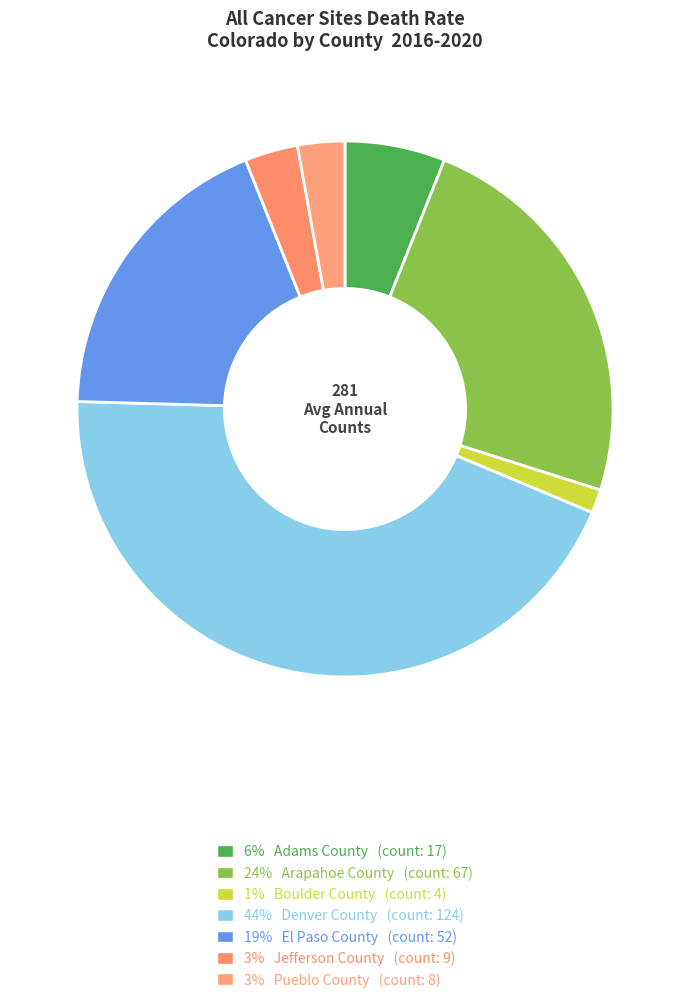

Count the number of slices in the pie.

7